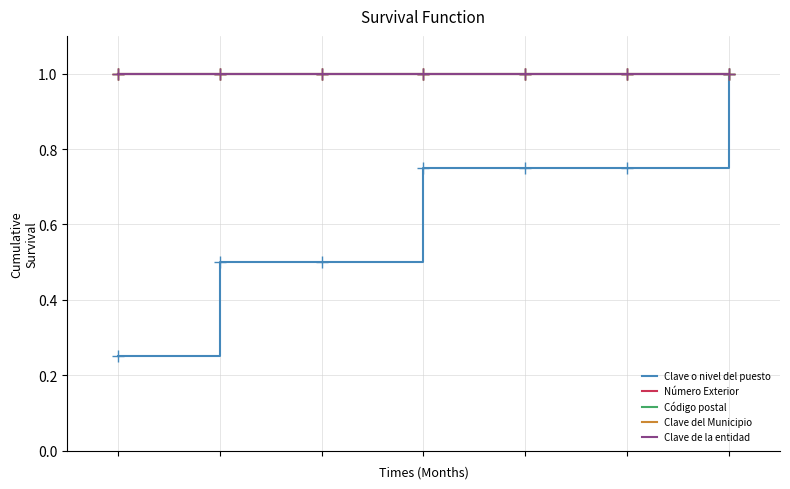

Rank the series by their maximum value, from lowest to highest.

Clave o nivel del puesto, Número Exterior, Código postal, Clave del Municipio, Clave de la entidad